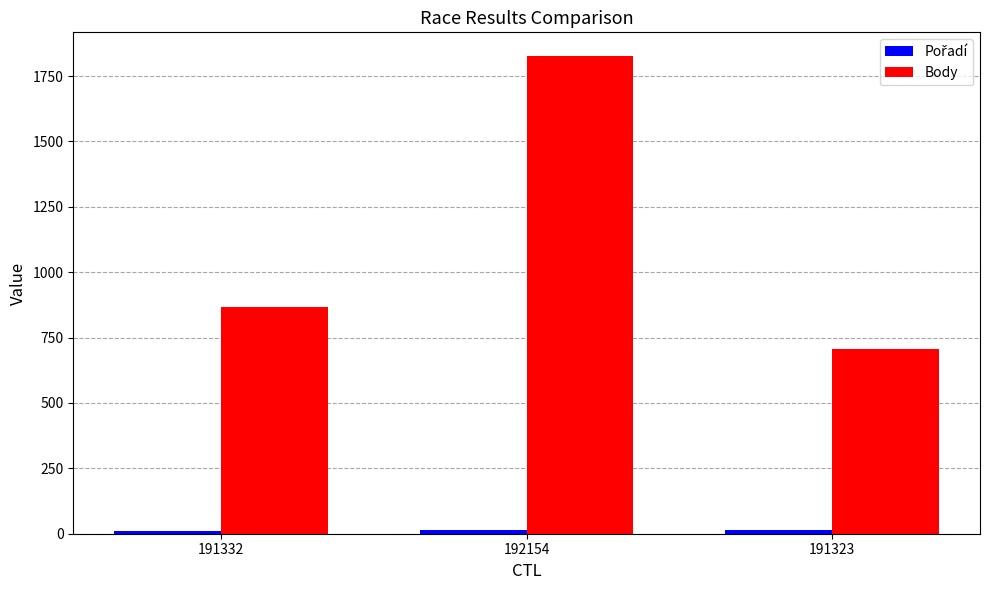

What is the label of the 2nd bar from the left?

192154